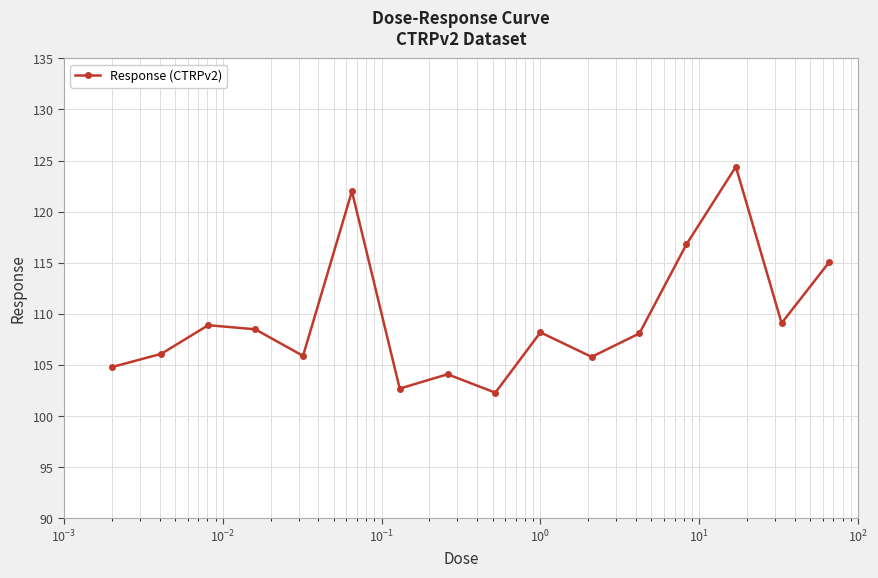

What is the value of the 5th point from the left?

105.9